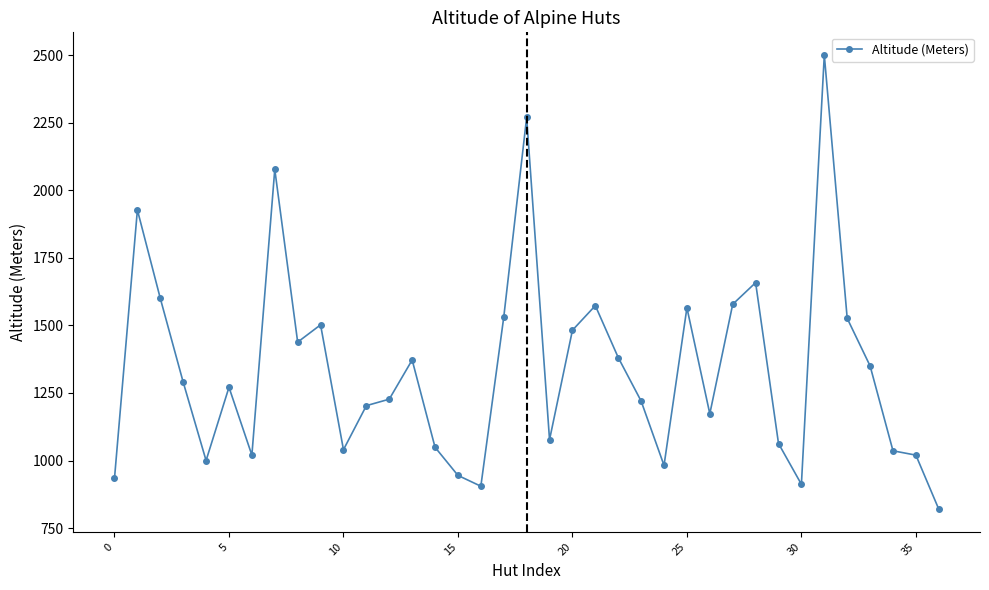

What is the difference between the second highest and second lowest values?

1364